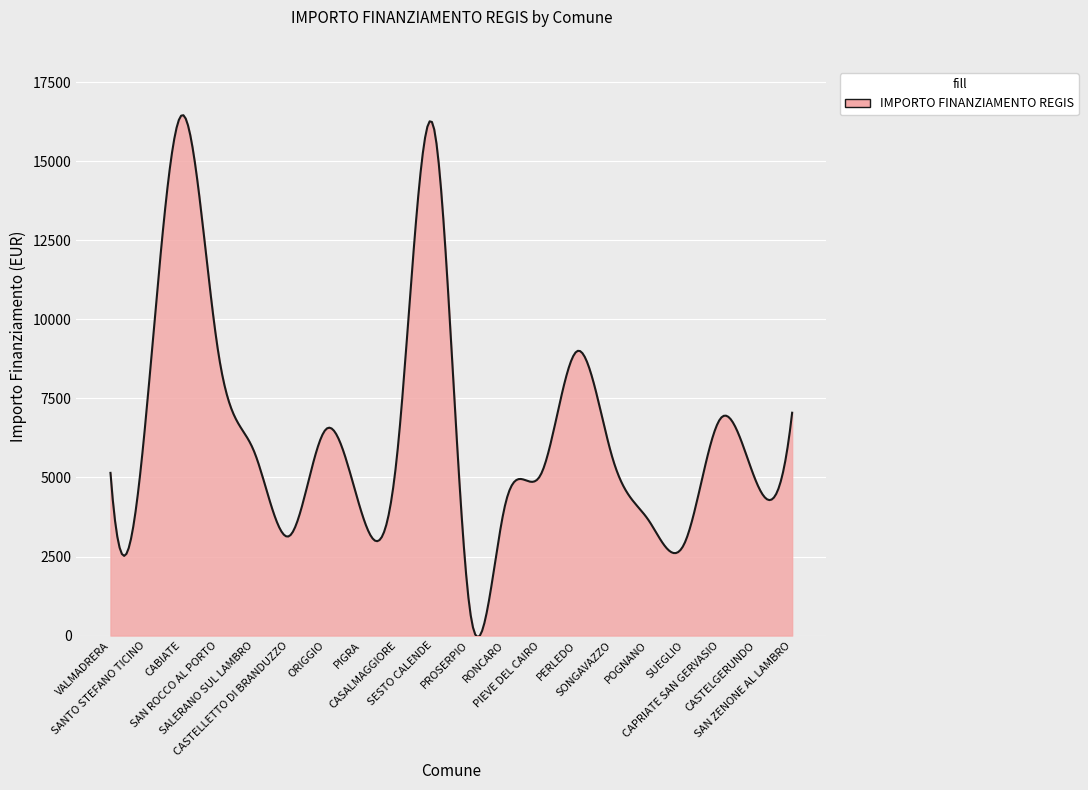

What is the difference between the maximum and minimum values?

16506.2